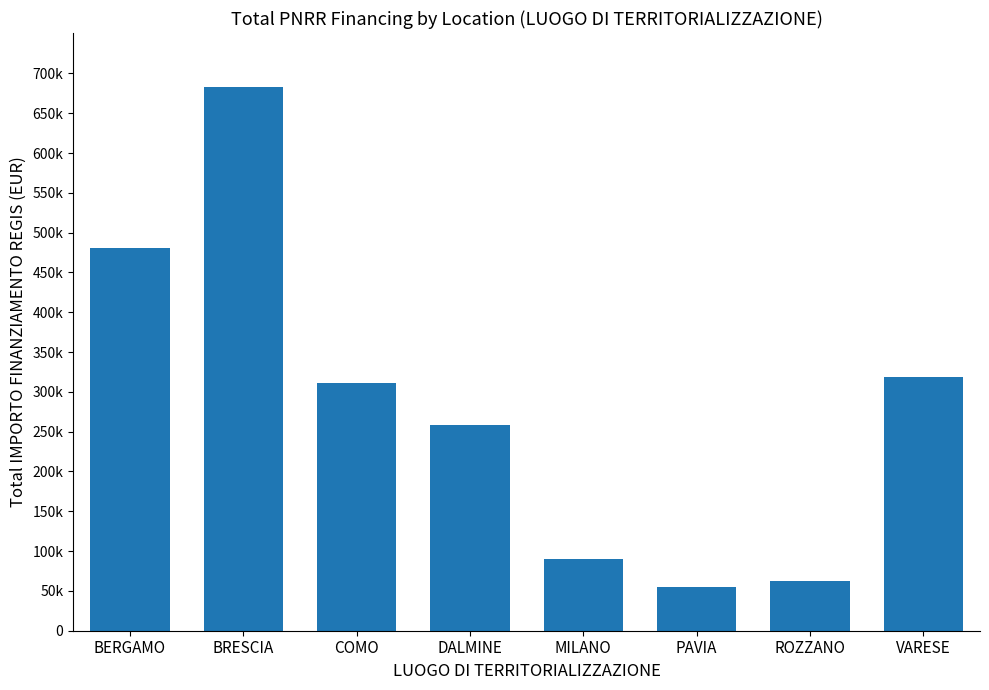

What is the sum of all values?

2258793.9